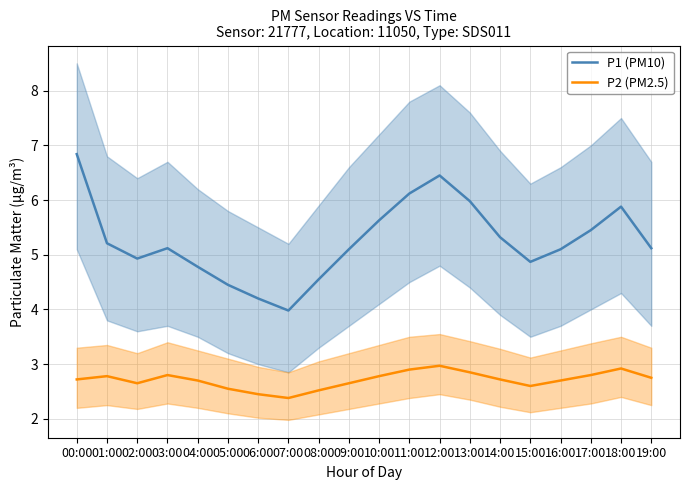

True or false: P2 (PM2.5) and P1 (PM10) intersect in this chart.

False